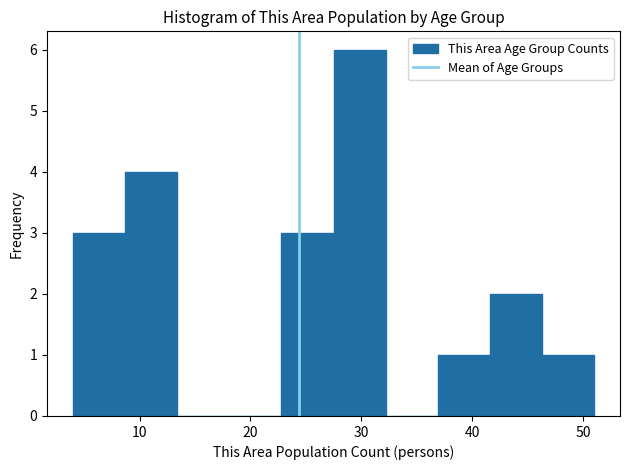

What is the height of the bar covering 36.9 to 41.6 on the x-axis? Neither the bar edges nor the heights are printed on the chart, so give them approximately, as read against the axes.

1